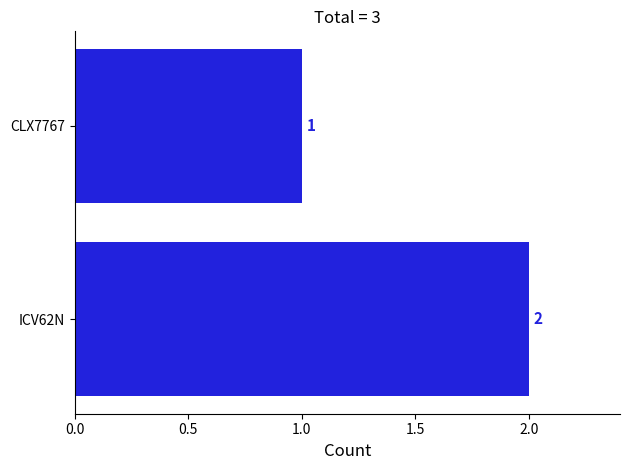

True or false: the data shows 1 at ICV62N.

False